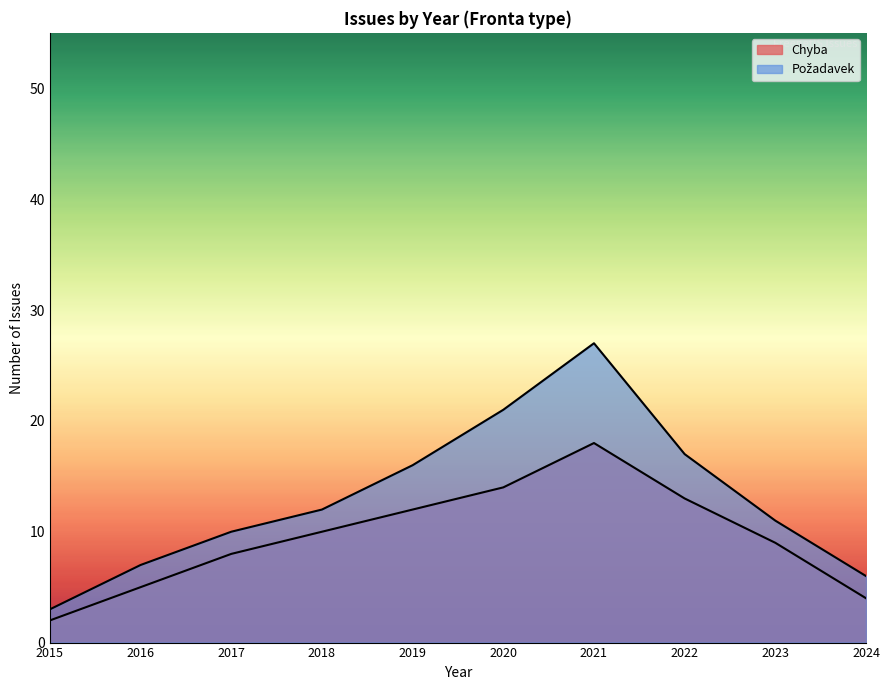

Between 17 and 1, which is larger?

17